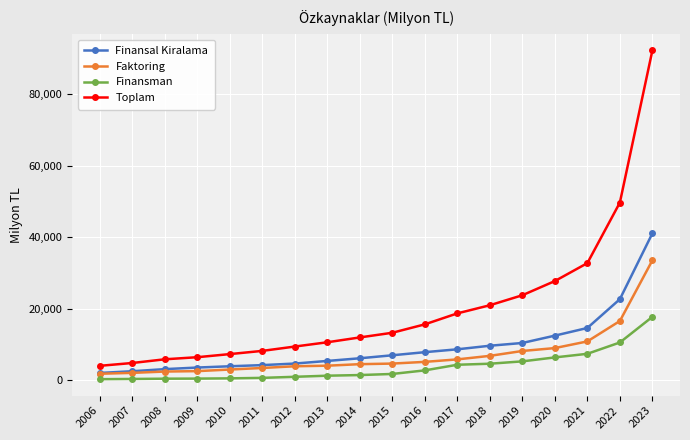

What is the value of the Finansman point at the 13th from the left?

4568.0